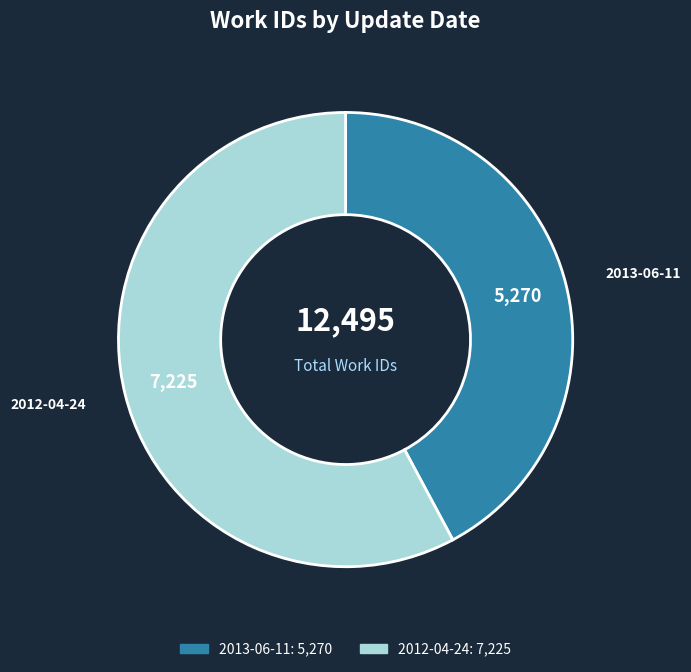

How many segments does this pie chart have?

2